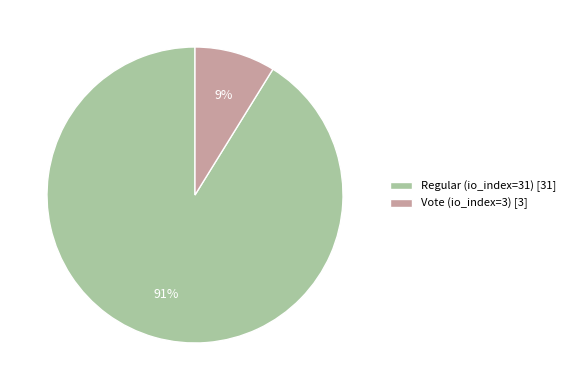

Do Regular (io_index=31) [31] and Vote (io_index=3) [3] together represent more than half of the pie?

Yes